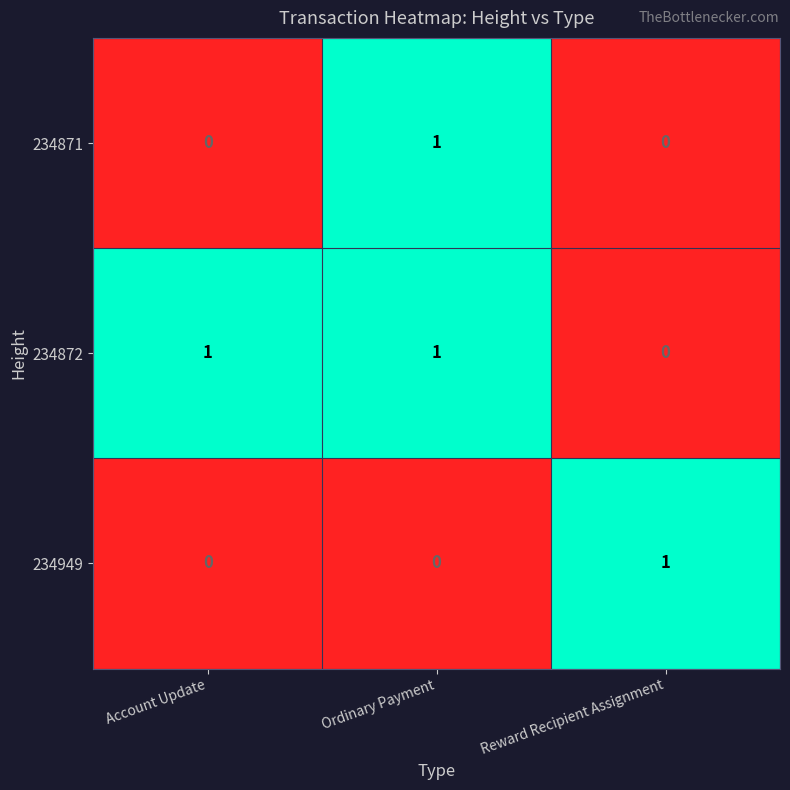

Is it true that 234949 equals -1 at Ordinary Payment?

False